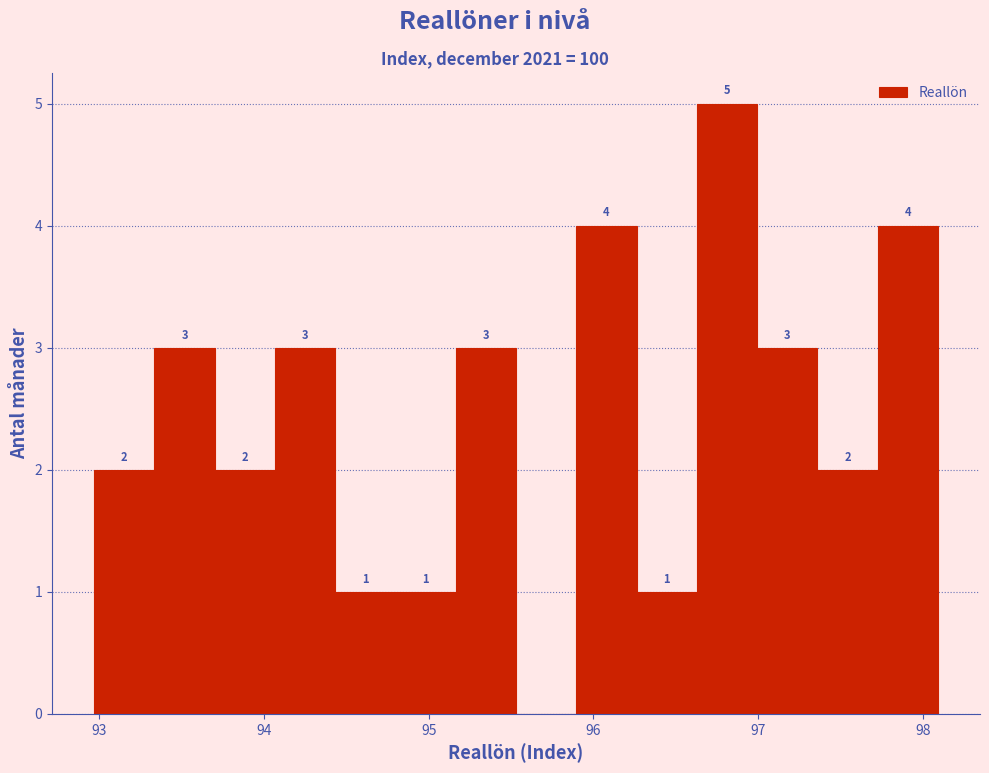

Around what value on the x-axis is the tallest bar? Give the approximate position of its centre, as read against the axis.

96.8